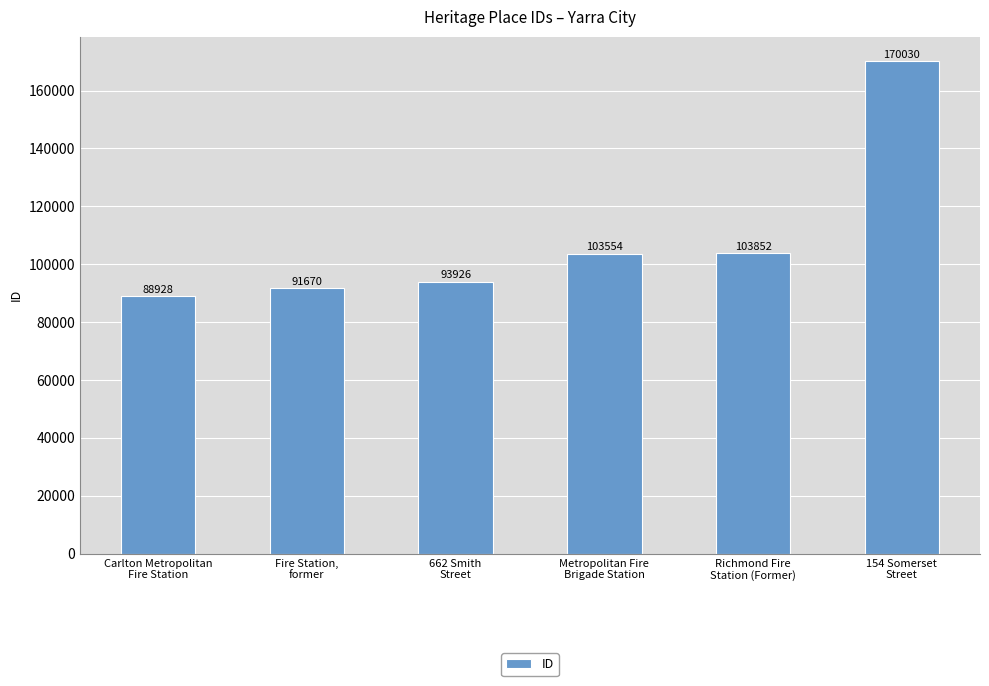

Where is the data nearest to the value 129479?

Richmond Fire
Station (Former)